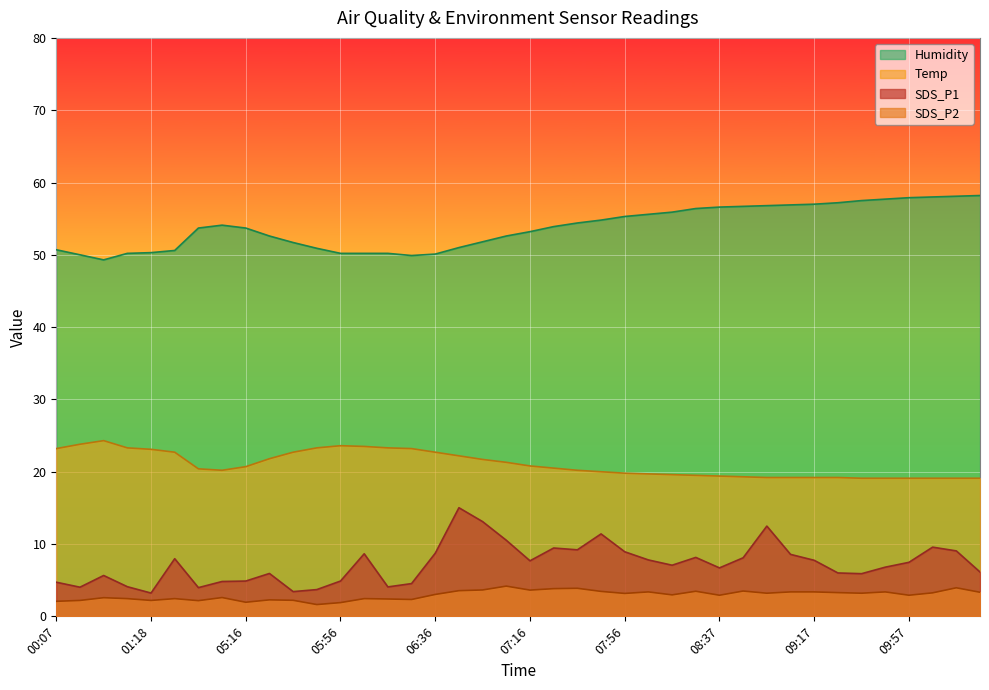

Reading left to right, list all the values displayed in this chart.

SDS_P1: 00:07=4.7	00:17=4.0	00:37=5.7	01:08=4.1	01:18=3.2	01:28=8.0	04:55=4.0	05:05=4.8	05:16=4.9	05:26=5.9	05:36=3.4	05:46=3.7	05:56=4.9	06:06=8.7	06:16=4.1	06:26=4.5	06:36=8.7	06:46=15.0	06:56=13.1	07:06=10.5	07:16=7.7	07:26=9.4	07:36=9.2	07:46=11.4	07:56=8.9	08:06=7.8	08:17=7.1	08:27=8.2	08:37=6.7	08:47=8.1	08:57=12.5	09:07=8.6	09:17=7.8	09:27=6.0	09:37=5.9	09:47=6.8	09:57=7.5	10:07=9.6	10:17=9.1	10:27=6.1
SDS_P2: 00:07=2.1	00:17=2.2	00:37=2.6	01:08=2.5	01:18=2.2	01:28=2.5	04:55=2.2	05:05=2.6	05:16=1.9	05:26=2.3	05:36=2.2	05:46=1.6	05:56=1.9	06:06=2.5	06:16=2.4	06:26=2.3	06:36=3.0	06:46=3.5	06:56=3.6	07:06=4.2	07:16=3.6	07:26=3.8	07:36=3.9	07:46=3.5	07:56=3.2	08:06=3.4	08:17=3.0	08:27=3.5	08:37=2.9	08:47=3.5	08:57=3.2	09:07=3.4	09:17=3.4	09:27=3.3	09:37=3.2	09:47=3.4	09:57=2.9	10:07=3.2	10:17=4.0	10:27=3.3
Temp: 00:07=23.2	00:17=23.8	00:37=24.3	01:08=23.3	01:18=23.1	01:28=22.7	04:55=20.4	05:05=20.2	05:16=20.7	05:26=21.8	05:36=22.7	05:46=23.3	05:56=23.6	06:06=23.5	06:16=23.3	06:26=23.2	06:36=22.7	06:46=22.2	06:56=21.7	07:06=21.3	07:16=20.8	07:26=20.5	07:36=20.2	07:46=20.0	07:56=19.8	08:06=19.7	08:17=19.6	08:27=19.5	08:37=19.4	08:47=19.3	08:57=19.2	09:07=19.2	09:17=19.2	09:27=19.2	09:37=19.1	09:47=19.1	09:57=19.1	10:07=19.1	10:17=19.1	10:27=19.1
Humidity: 00:07=50.7	00:17=50.0	00:37=49.3	01:08=50.2	01:18=50.3	01:28=50.6	04:55=53.7	05:05=54.1	05:16=53.7	05:26=52.6	05:36=51.7	05:46=50.9	05:56=50.2	06:06=50.2	06:16=50.2	06:26=49.9	06:36=50.1	06:46=51.0	06:56=51.8	07:06=52.6	07:16=53.2	07:26=53.9	07:36=54.4	07:46=54.8	07:56=55.3	08:06=55.6	08:17=55.9	08:27=56.4	08:37=56.6	08:47=56.7	08:57=56.8	09:07=56.9	09:17=57.0	09:27=57.2	09:37=57.5	09:47=57.7	09:57=57.9	10:07=58.0	10:17=58.1	10:27=58.2